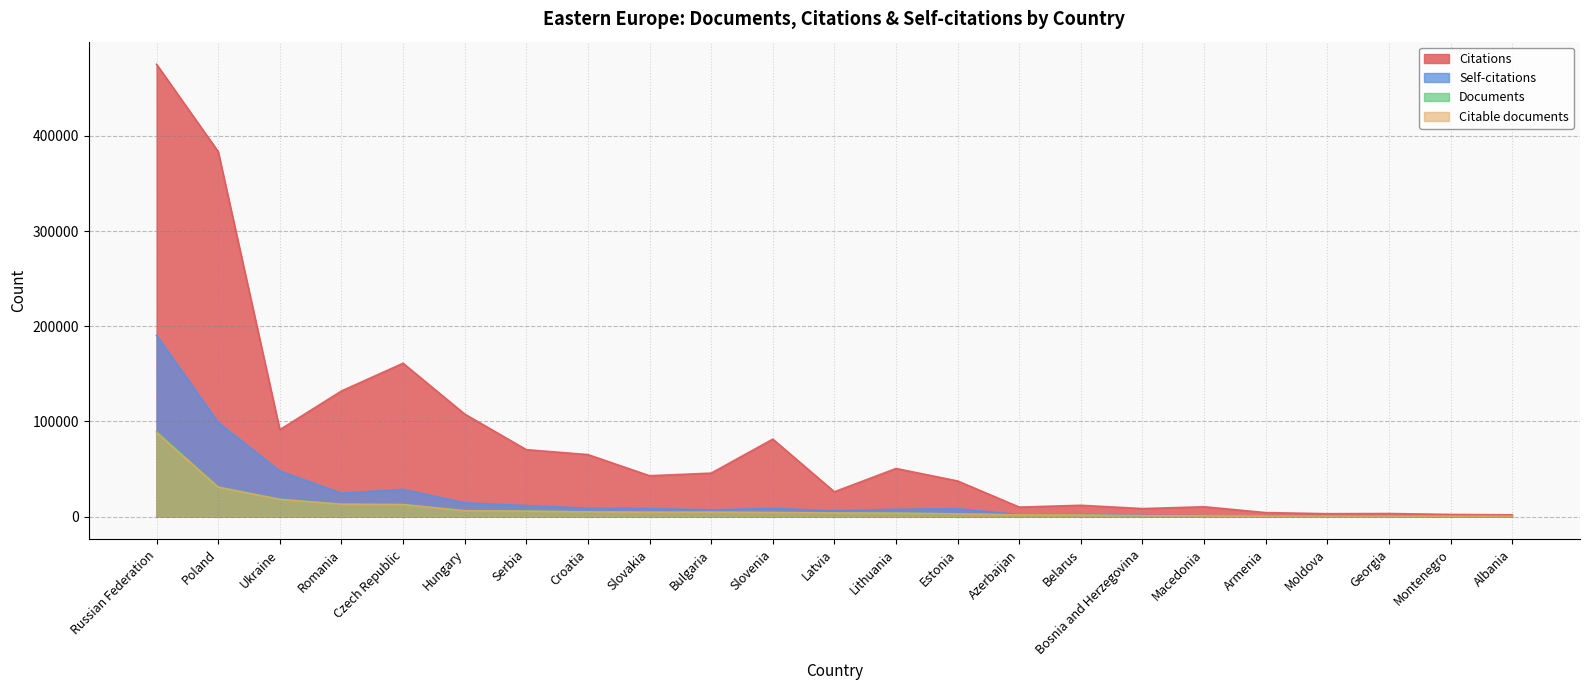

Reading left to right, list all the values displayed in this chart.

Documents: Russian Federation=89471	Poland=31276	Ukraine=18332	Romania=13186	Czech Republic=12776	Hungary=6277	Serbia=5813	Croatia=5073	Slovakia=4673	Bulgaria=4673	Slovenia=4431	Latvia=3864	Lithuania=3660	Estonia=2925	Azerbaijan=1813	Belarus=1663	Bosnia and Herzegovina=944	Macedonia=757	Armenia=446	Moldova=431	Georgia=368	Montenegro=301	Albania=249
Citable documents: Russian Federation=88092	Poland=30812	Ukraine=18094	Romania=12988	Czech Republic=12599	Hungary=6125	Serbia=5739	Croatia=4926	Slovakia=4579	Bulgaria=4635	Slovenia=4290	Latvia=3845	Lithuania=3577	Estonia=2869	Azerbaijan=1803	Belarus=1651	Bosnia and Herzegovina=924	Macedonia=735	Armenia=440	Moldova=401	Georgia=355	Montenegro=298	Albania=239
Citations: Russian Federation=475212	Poland=383517	Ukraine=91394	Romania=132034	Czech Republic=161163	Hungary=107805	Serbia=70383	Croatia=65203	Slovakia=43000	Bulgaria=45724	Slovenia=81452	Latvia=26120	Lithuania=50624	Estonia=37472	Azerbaijan=10029	Belarus=11953	Bosnia and Herzegovina=8478	Macedonia=10401	Armenia=4267	Moldova=3109	Georgia=3287	Montenegro=2329	Albania=1954
Self-citations: Russian Federation=190423	Poland=98915	Ukraine=47903	Romania=24631	Czech Republic=28576	Hungary=14602	Serbia=11640	Croatia=8919	Slovakia=8565	Bulgaria=7158	Slovenia=8740	Latvia=6142	Lithuania=7759	Estonia=8325	Azerbaijan=2125	Belarus=2274	Bosnia and Herzegovina=1100	Macedonia=901	Armenia=784	Moldova=755	Georgia=396	Montenegro=292	Albania=203